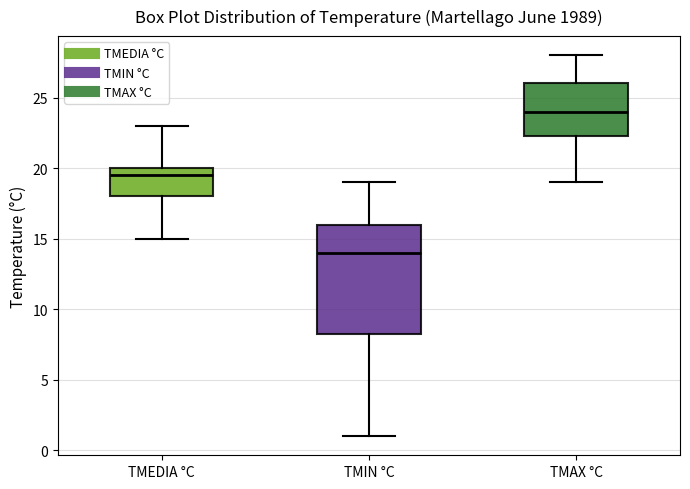

Reading left to right, read every box against the y-axis: the position of its median line, the range the box covers, and the ends of its whiskers. The values are not printed on the chart, so give them approximately, as read against the axis.

TMEDIA °C: median 19.5, box 18.0 to 20.0, whiskers 15.0 to 23.0
TMIN °C: median 14.0, box 8.5 to 16.0, whiskers 1.0 to 19.0
TMAX °C: median 24.0, box 22.5 to 26.0, whiskers 19.0 to 28.0